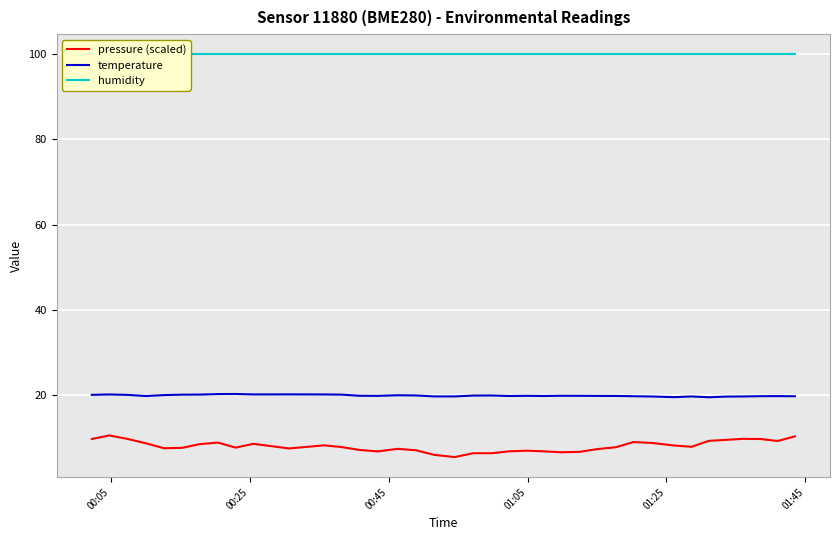

Reading left to right, transcribe all the data shown in this chart.

pressure (scaled): 9.7	10.5	9.7	8.6	7.5	7.6	8.4	8.8	7.6	8.5	8.0	7.4	7.8	8.2	7.7	7.1	6.7	7.3	7.0	5.9	5.4	6.3	6.3	6.8	6.9	6.8	6.5	6.6	7.3	7.7	8.9	8.7	8.1	7.8	9.2	9.4	9.7	9.6	9.2	10.3
temperature: 20.0	20.1	20.0	19.7	20.0	20.1	20.1	20.2	20.2	20.1	20.1	20.1	20.1	20.1	20.1	19.8	19.8	19.9	19.9	19.6	19.6	19.9	19.9	19.8	19.8	19.8	19.8	19.8	19.8	19.8	19.7	19.6	19.5	19.6	19.4	19.6	19.6	19.7	19.7	19.7
humidity: 100.0	100.0	100.0	100.0	100.0	100.0	100.0	100.0	100.0	100.0	100.0	100.0	100.0	100.0	100.0	100.0	100.0	100.0	100.0	100.0	100.0	100.0	100.0	100.0	100.0	100.0	100.0	100.0	100.0	100.0	100.0	100.0	100.0	100.0	100.0	100.0	100.0	100.0	100.0	100.0